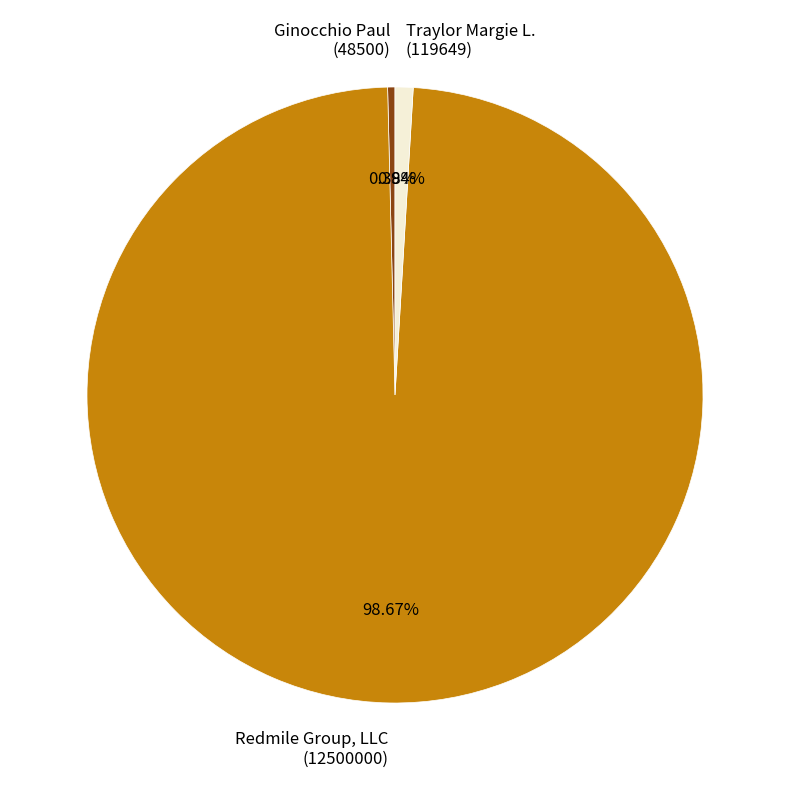

Rank the categories by value from lowest to highest.

Ginocchio Paul (48500), Traylor Margie L. (119649), Redmile Group, LLC (12500000)